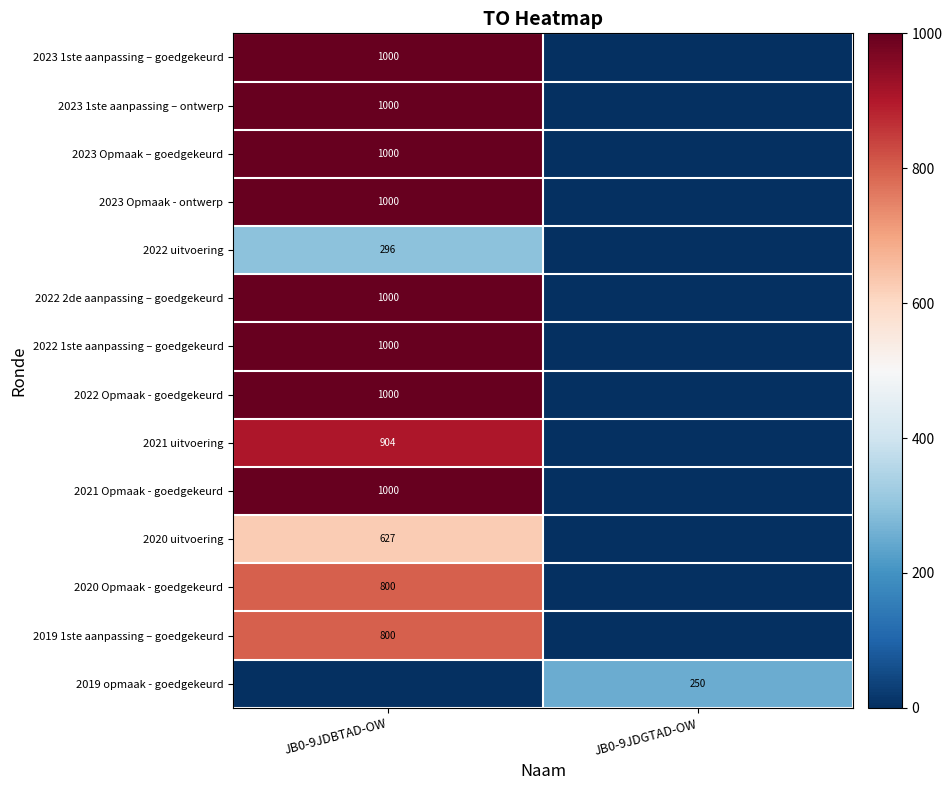

At which category is the sum across all series the highest?

JB0-9JDBTAD-OW